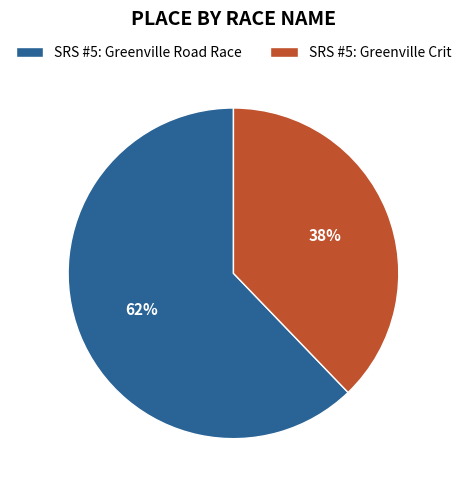

Combined, do SRS #5: Greenville Road Race and SRS #5: Greenville Crit account for over 50%?

Yes